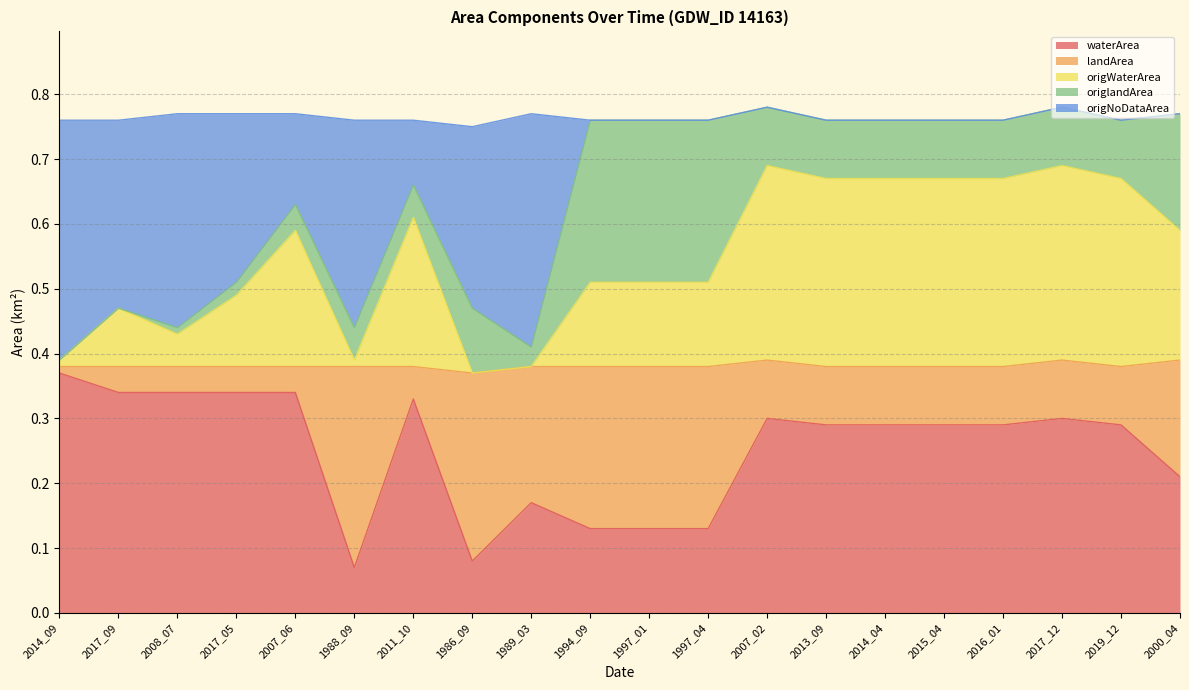

Rank the categories by waterArea value from lowest to highest.

1988_09, 1986_09, 1994_09, 1997_01, 1997_04, 1989_03, 2000_04, 2013_09, 2014_04, 2015_04, 2016_01, 2019_12, 2007_02, 2017_12, 2011_10, 2017_09, 2008_07, 2017_05, 2007_06, 2014_09